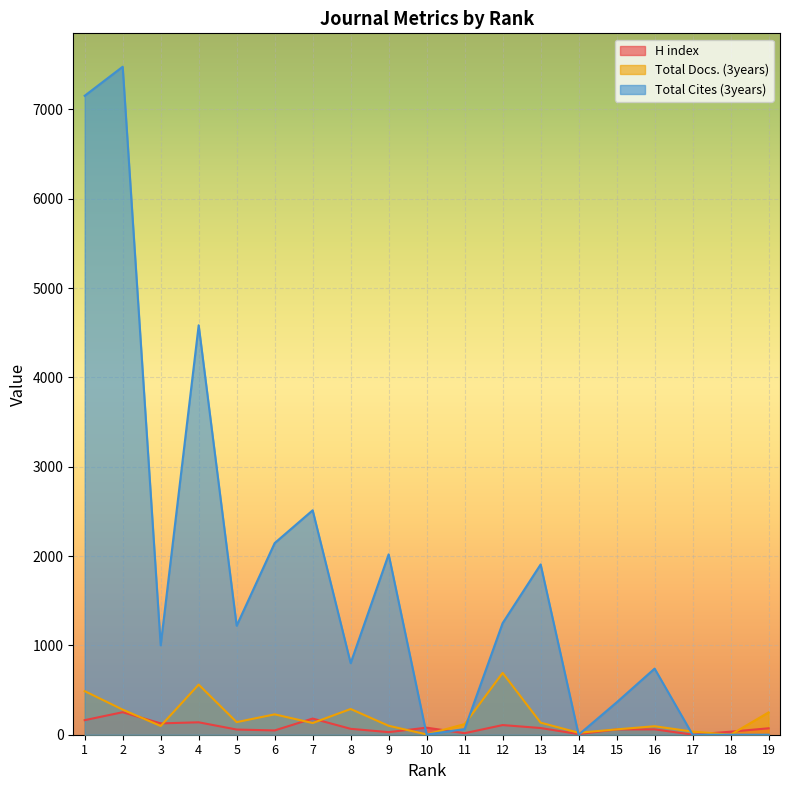

What is the spread (max minus min) of values at 15?

303